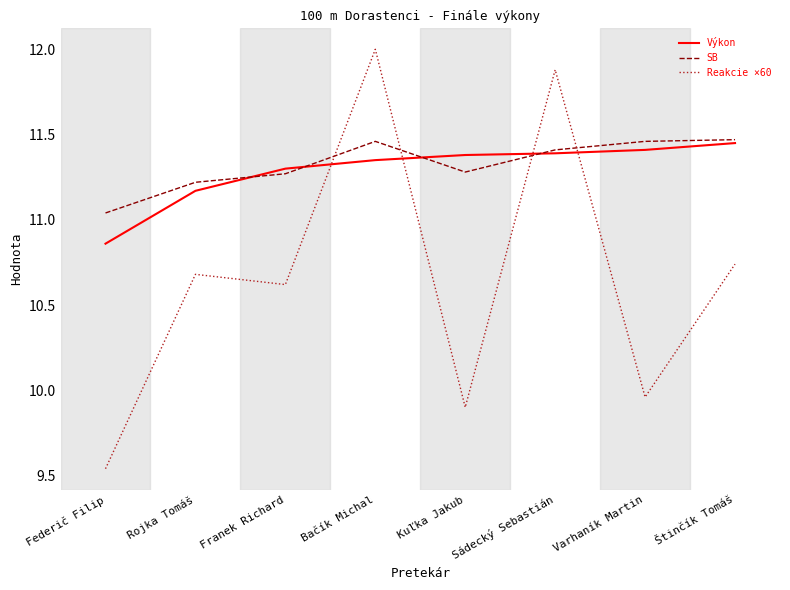

What is the total value across all series at Bačík Michal?

34.8